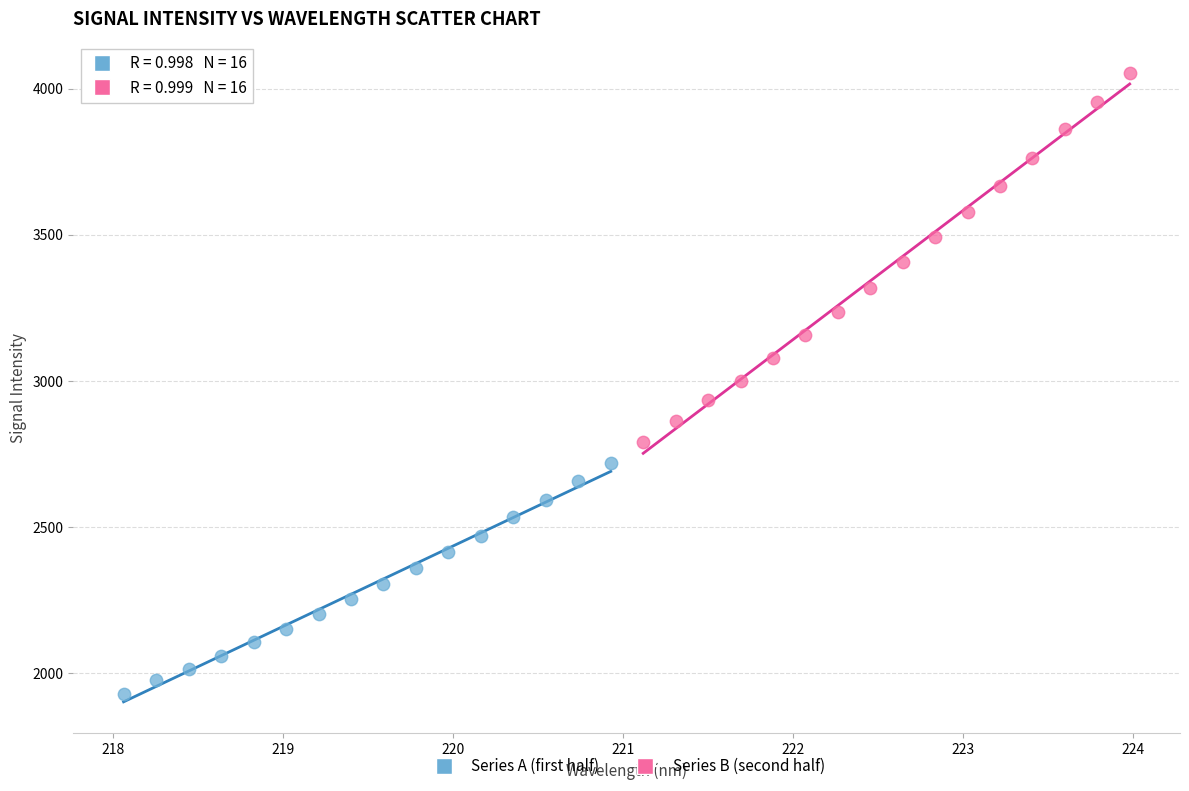

Which series reaches the maximum Y coordinate?

Series B (second half)